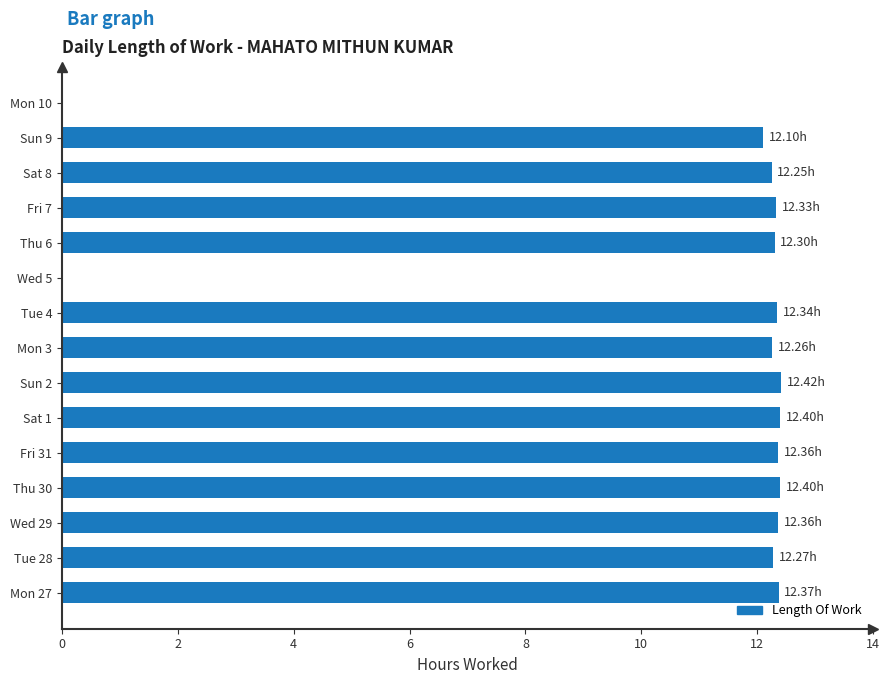

What is the ratio of the value at Tue 4 to the value at Thu 6?

1.0